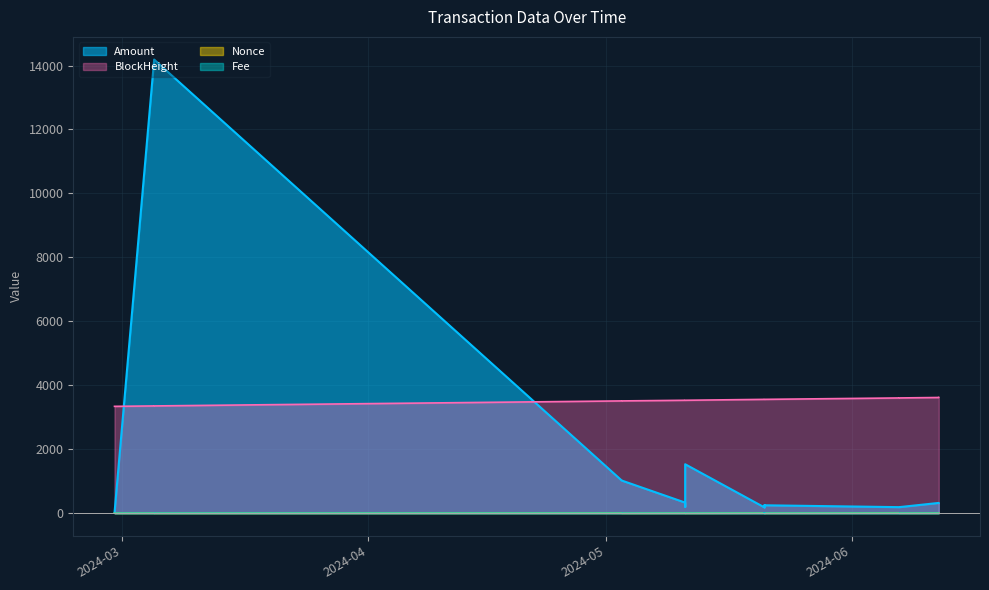

True or false: Nonce and BlockHeight cross at least once.

False